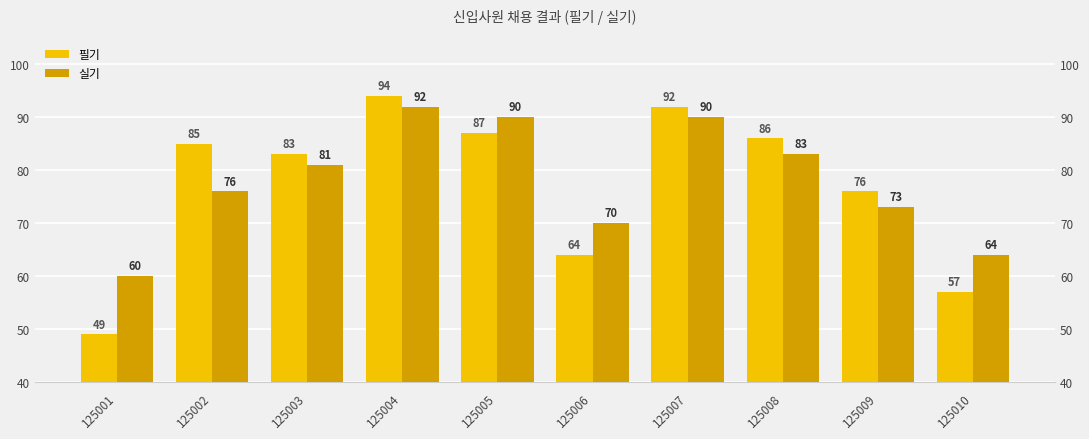

List the series in order of their peak value, highest first.

필기, 실기